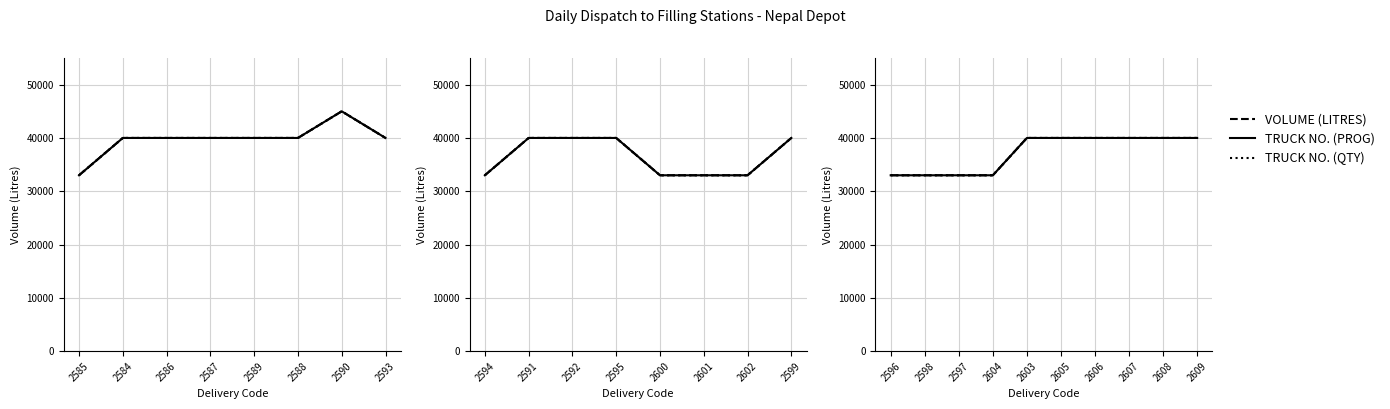

Between 2604 and 2607, which is larger?

2607